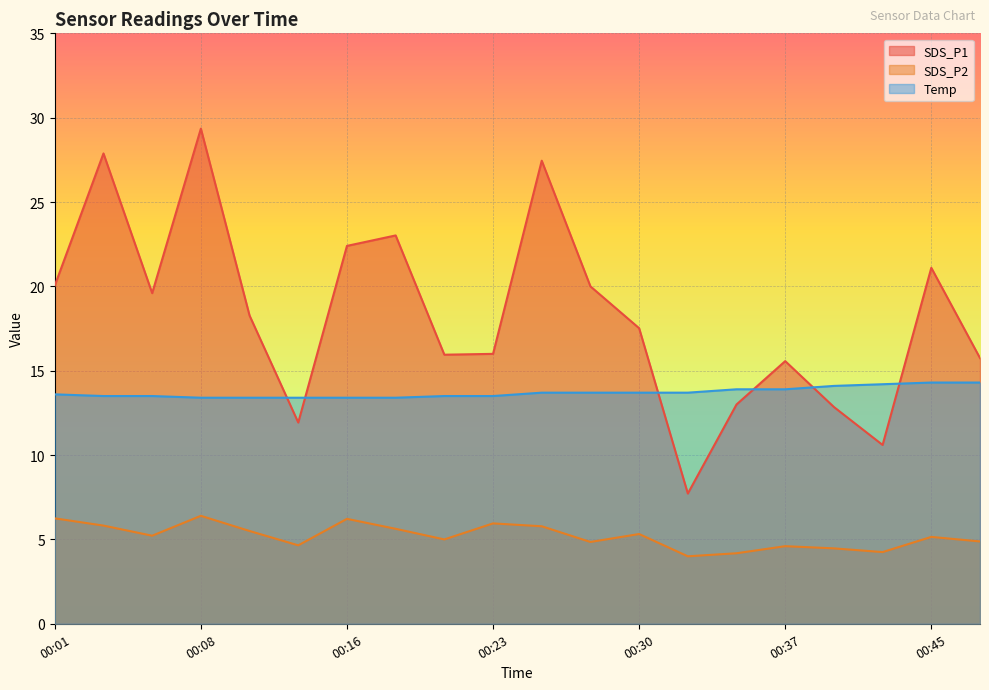

At which category does the chart reach its peak across all series?

00:08